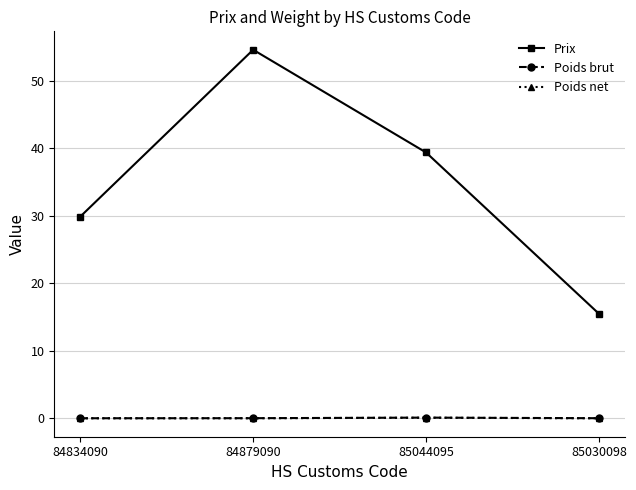

Read the Prix value at 84879090.

54.6